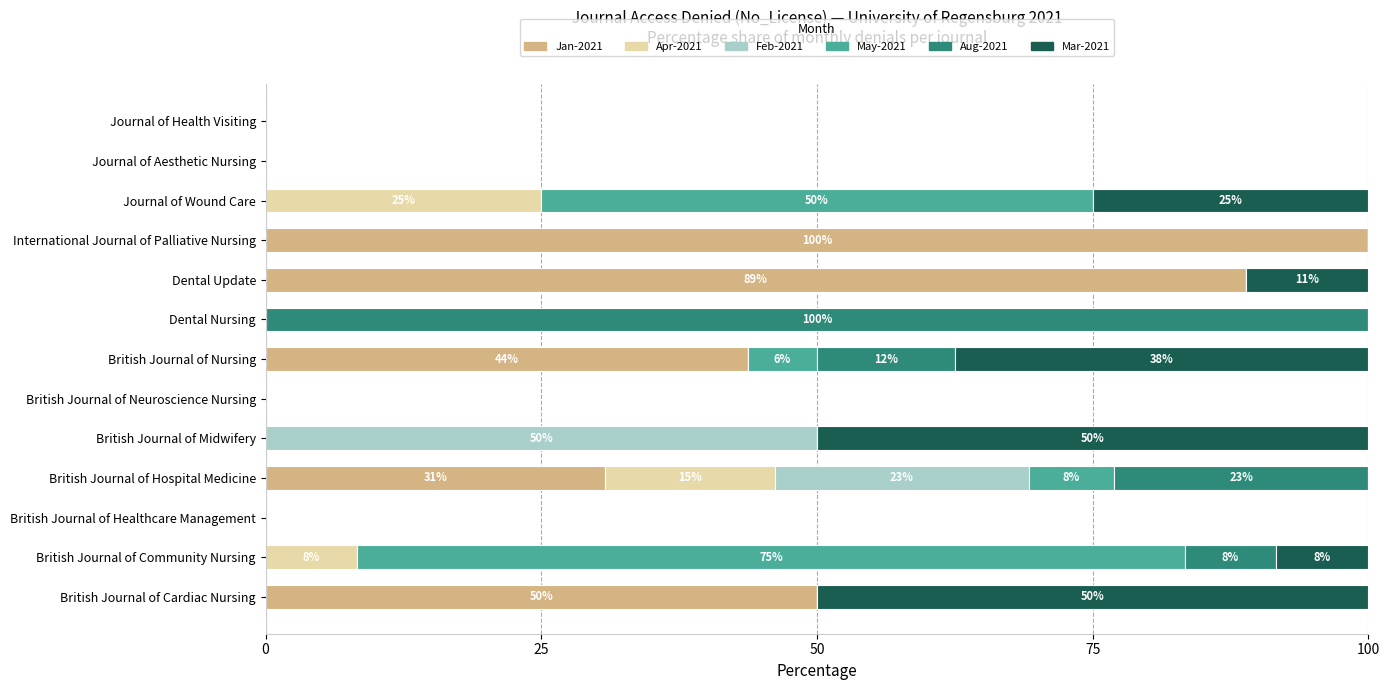

What is the total value across all series at Journal of Wound Care?

100.0